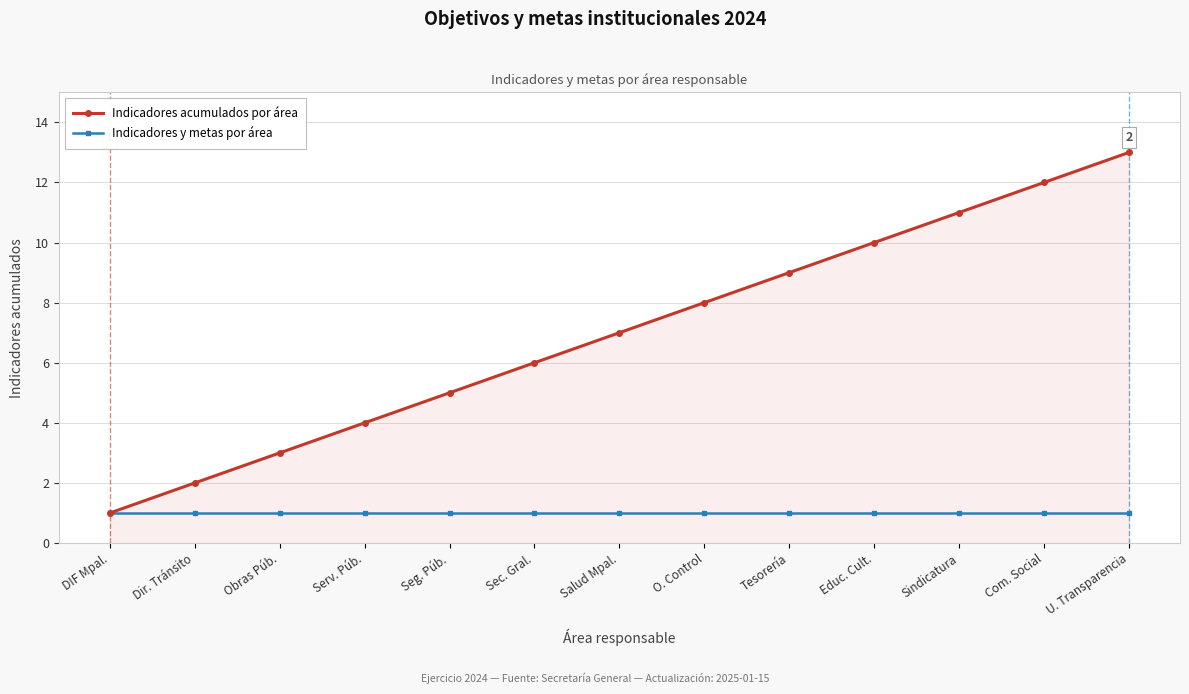

Rank the categories by Indicadores acumulados por área value from highest to lowest.

U. Transparencia, Com. Social, Sindicatura, Educ. Cult., Tesorería, O. Control, Salud Mpal., Sec. Gral., Seg. Púb., Serv. Púb., Obras Púb., Dir. Tránsito, DIF Mpal.